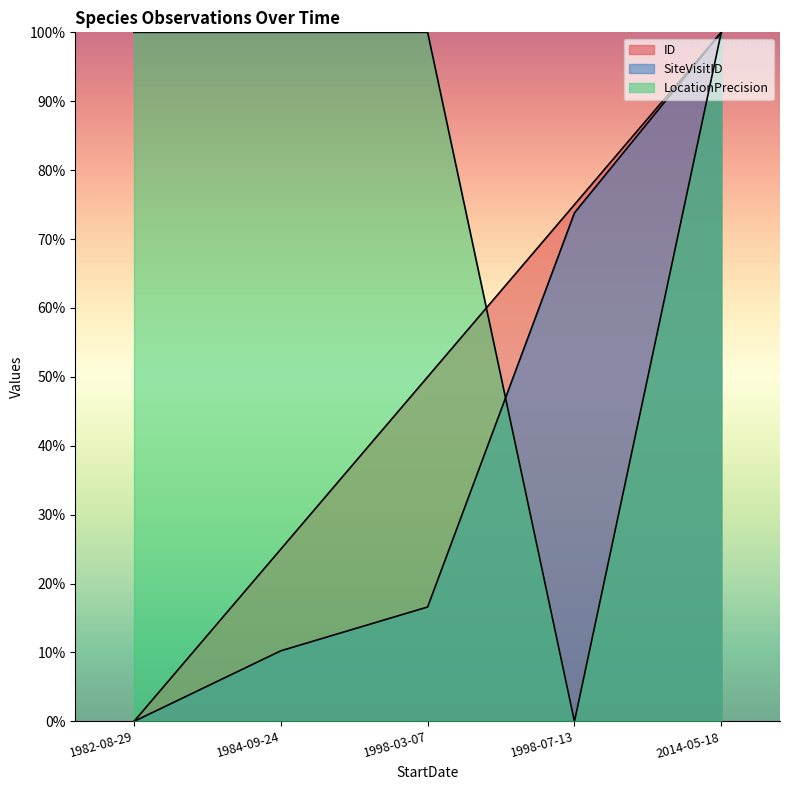

Which series has the largest range (max minus min)?

ID